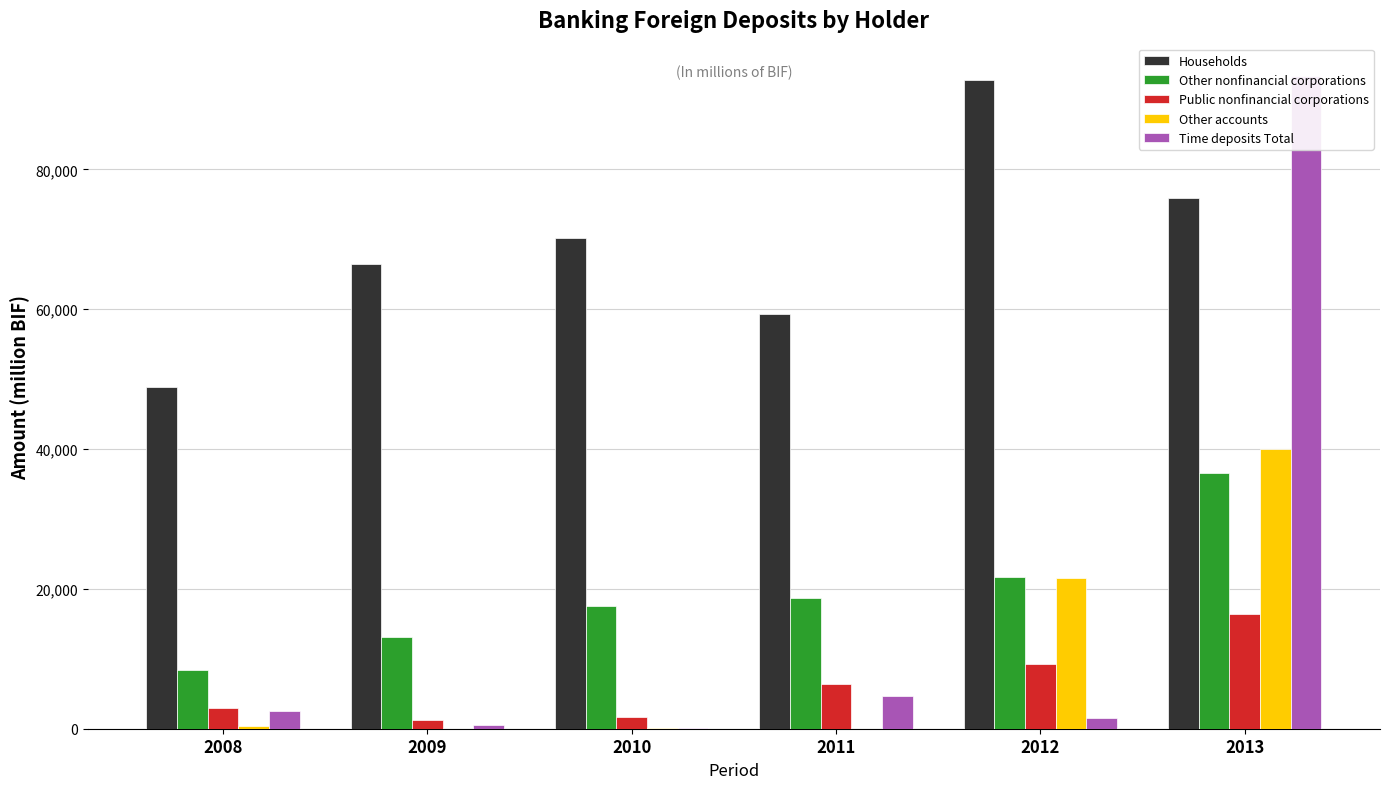

Reading left to right, what are all the values shown in this chart?

Households: 2008=48853.8	2009=66475.0	2010=70181.0	2011=59291.7	2012=92868.1	2013=75869.6
Other nonfinancial corporations: 2008=8337.0	2009=13061.3	2010=17575.1	2011=18735.4	2012=21633.8	2013=36647.8
Public nonfinancial corporations: 2008=2918.1	2009=1209.7	2010=1715.3	2011=6439.5	2012=9205.0	2013=16425.8
Other accounts: 2008=393.9	2009=6.7	2010=47.1	2011=1.6	2012=21626.1	2013=40064.0
Time deposits Total: 2008=2570.9	2009=492.7	2010=90.0	2011=4664.2	2012=1474.9	2013=93328.4